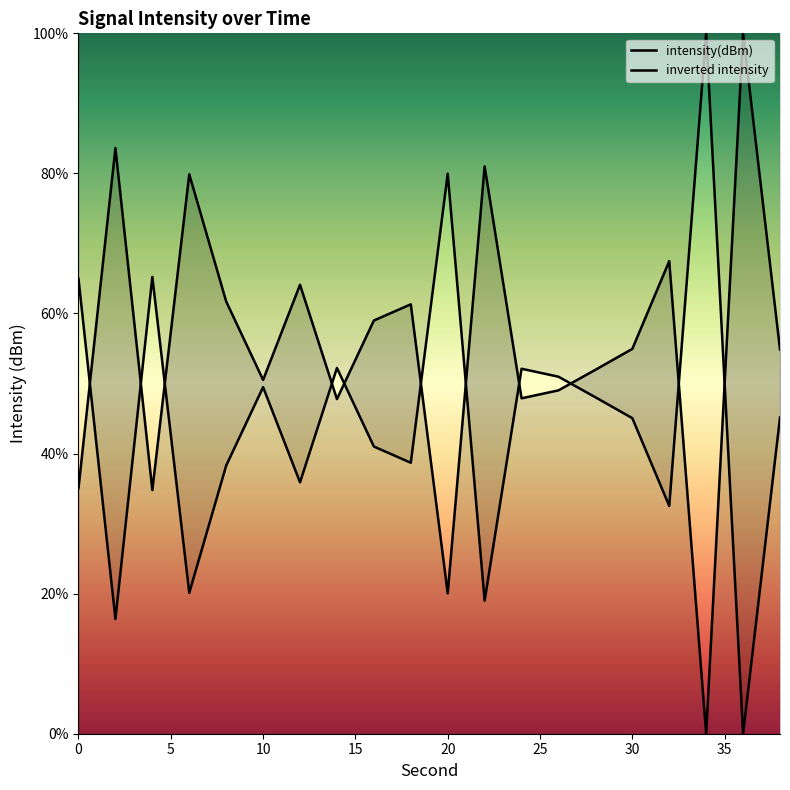

What is the difference between the maximum and minimum values in the inverted intensity series?

100.0